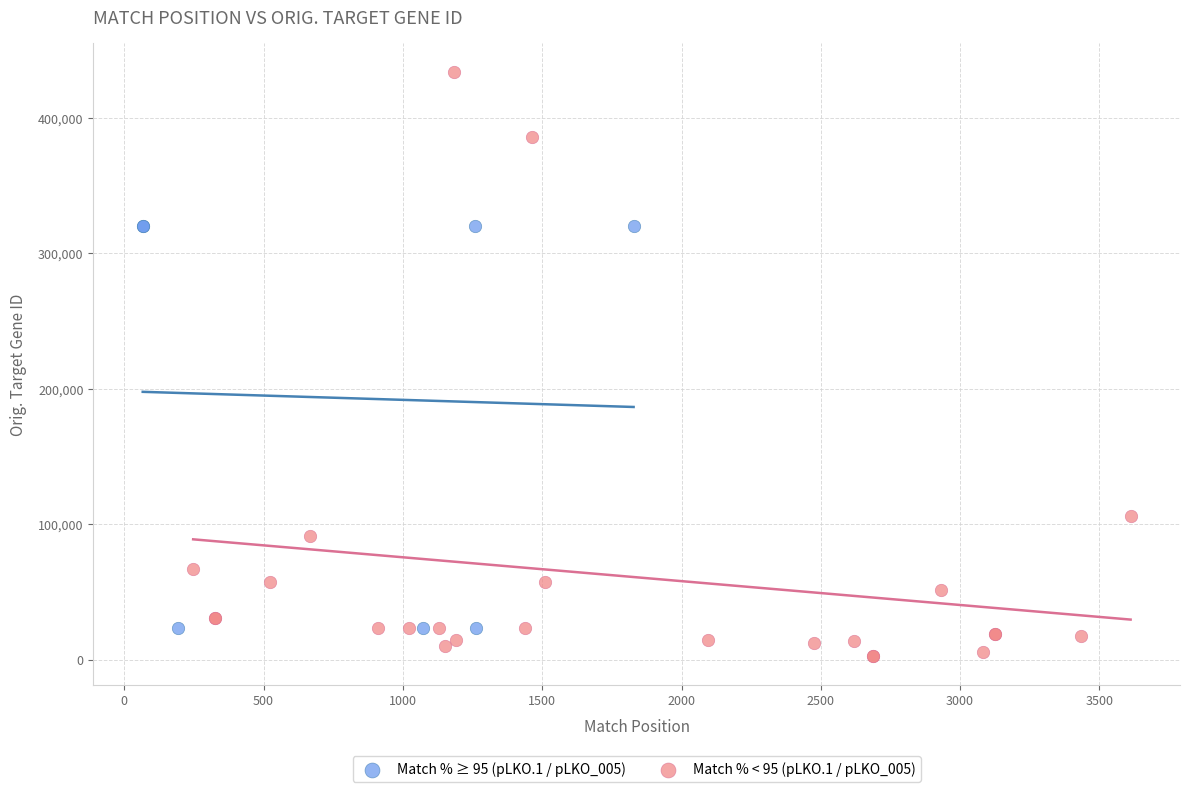

What are all the series names shown in the legend?

Match % ≥ 95 (pLKO.1 / pLKO_005), Match % < 95 (pLKO.1 / pLKO_005)